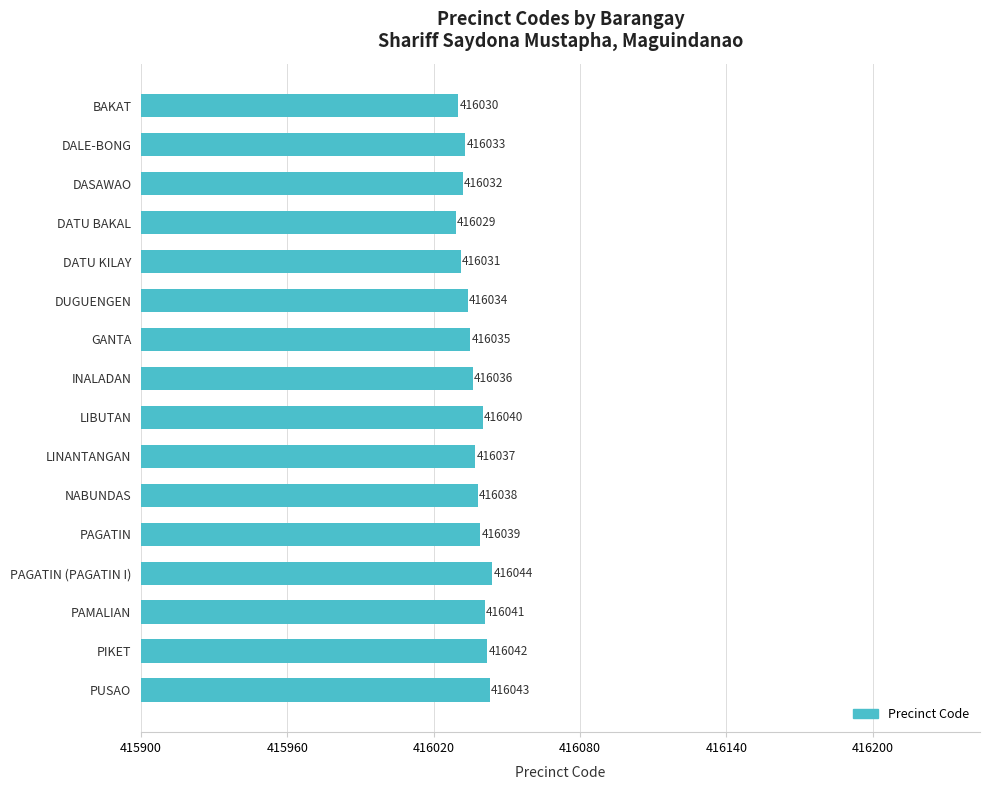

What is the difference between the second highest and minimum values?

14